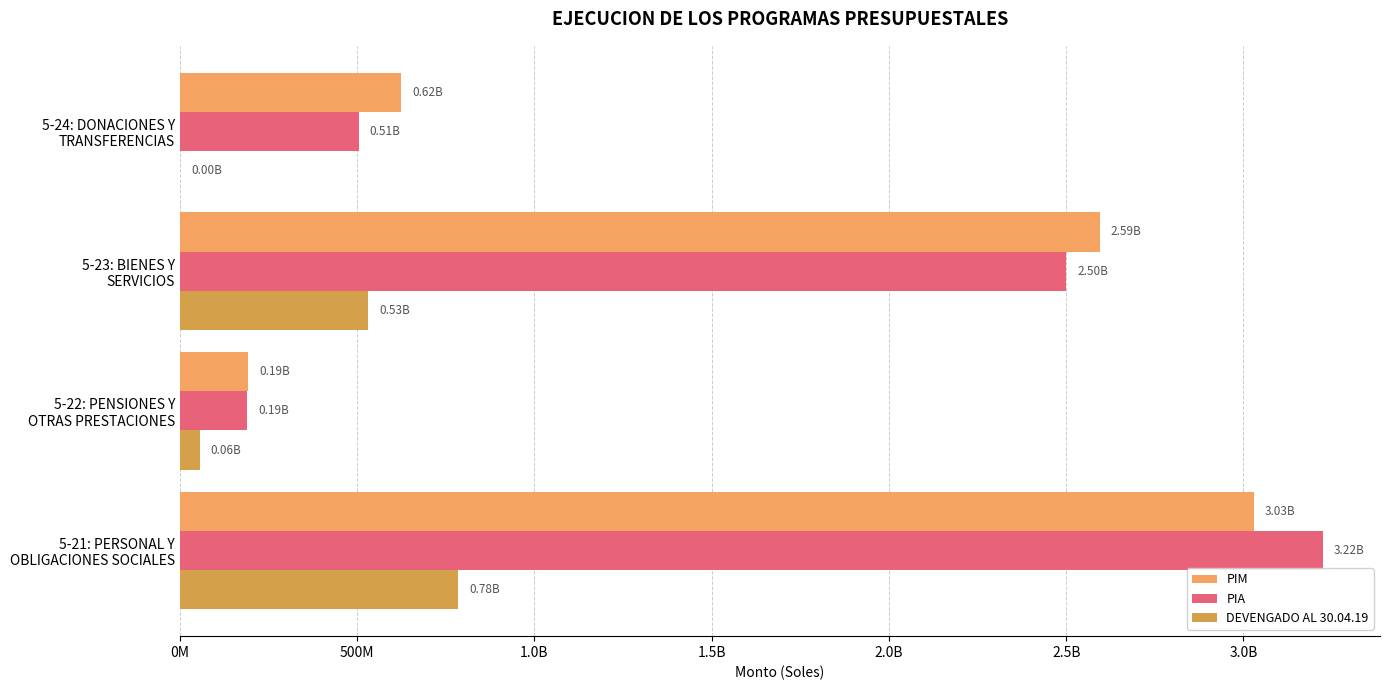

What is the value of the PIA bar at the 4th from the left?

505299396.0